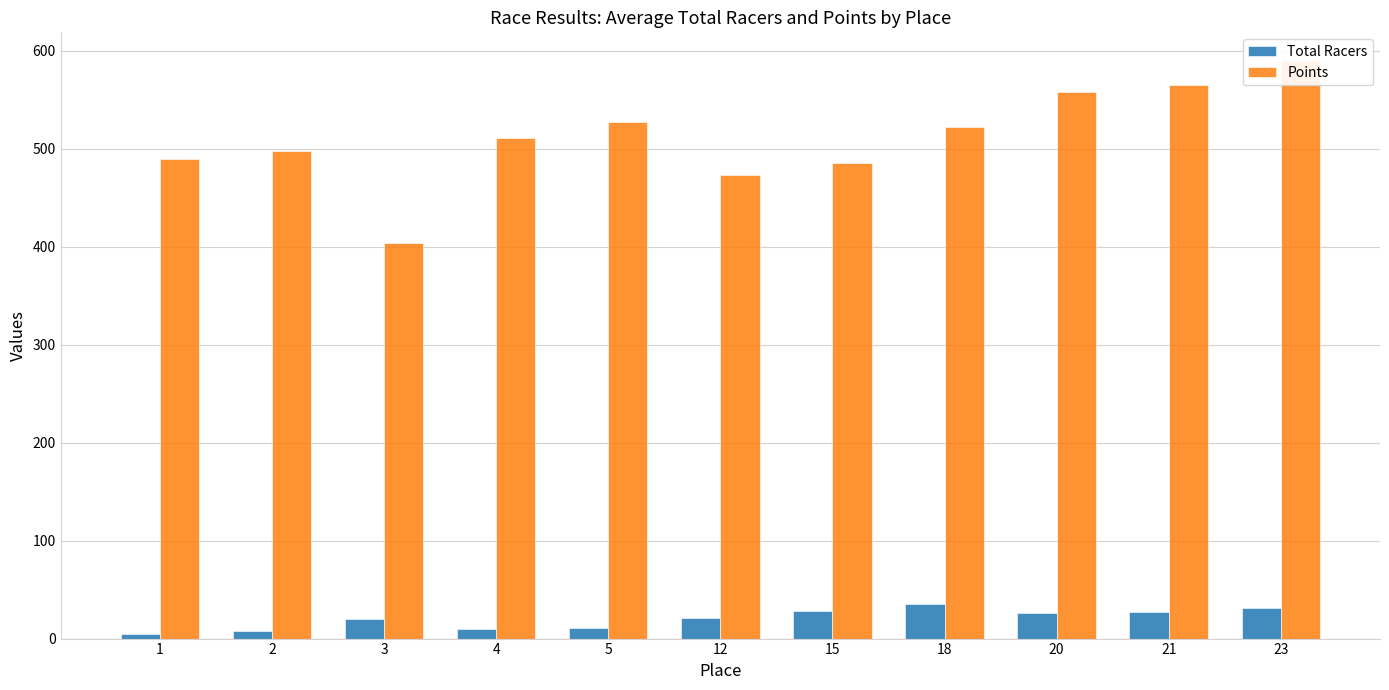

What is the sum of all Total Racers values?

221.2